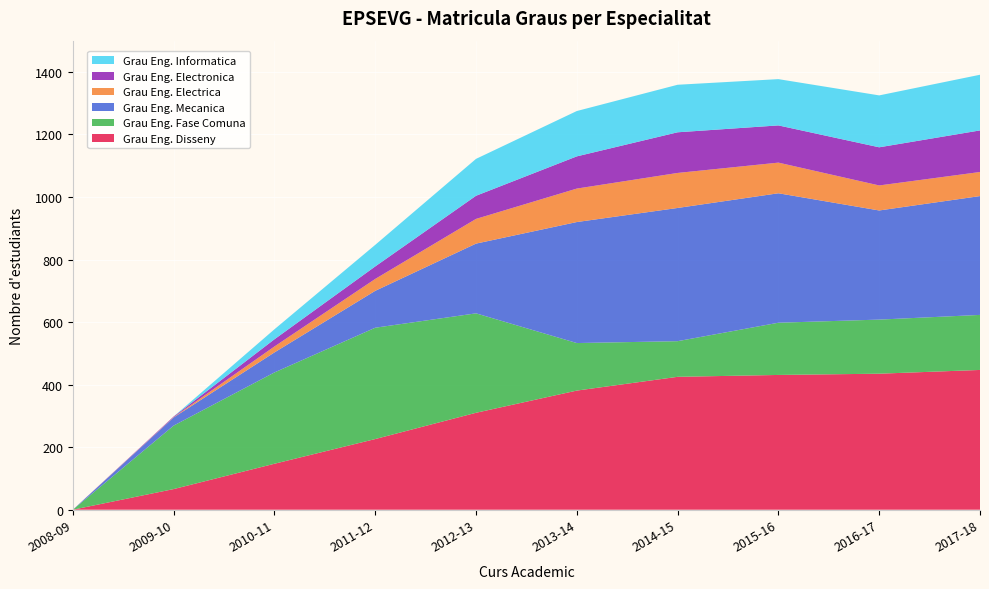

Reading left to right, extract all data points from this chart.

Grau Eng. Disseny: 0	66	147	226	310	381	425	431	435	447
Grau Eng. Fase Comuna: 0	203	292	356	318	152	114	167	173	176
Grau Eng. Mecanica: 0	26	64	118	223	387	426	414	349	380
Grau Eng. Electrica: 0	1	19	38	79	107	112	98	80	77
Grau Eng. Electronica: 0	2	23	40	74	103	130	119	122	133
Grau Eng. Informatica: 0	0	32	69	118	145	152	148	166	178